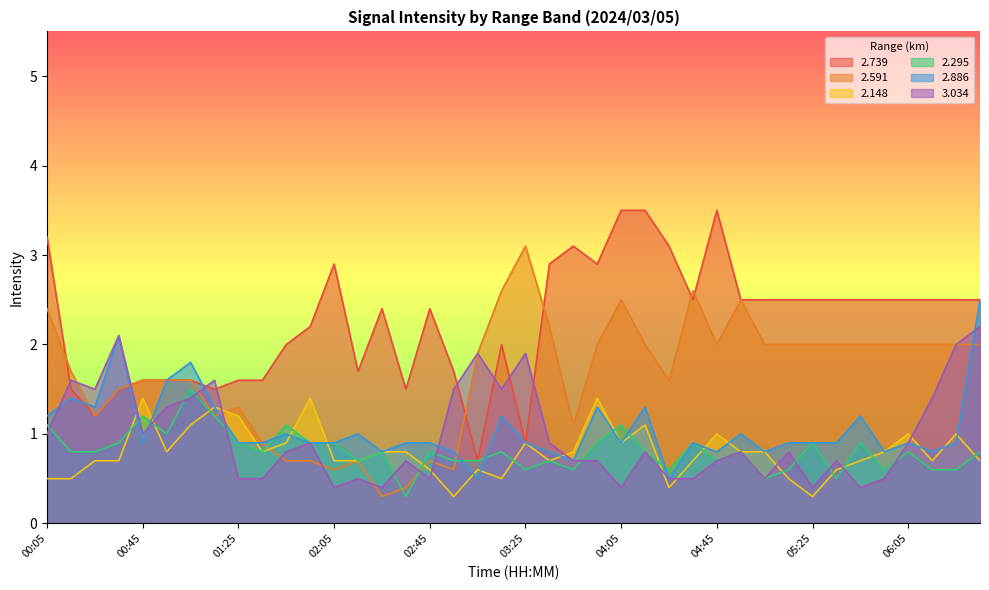

Where is the first local maximum for 2.739?

02:05